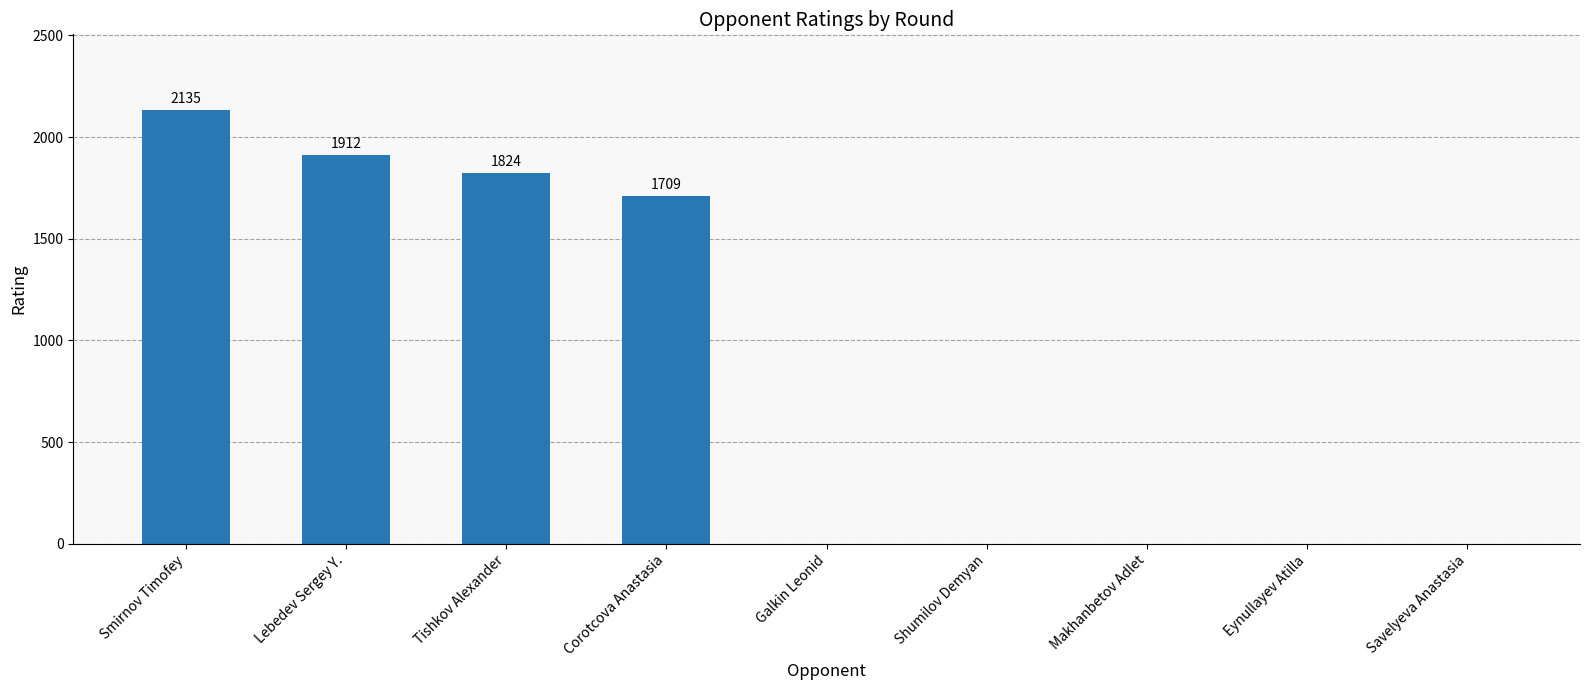

Are the bars horizontal?

No